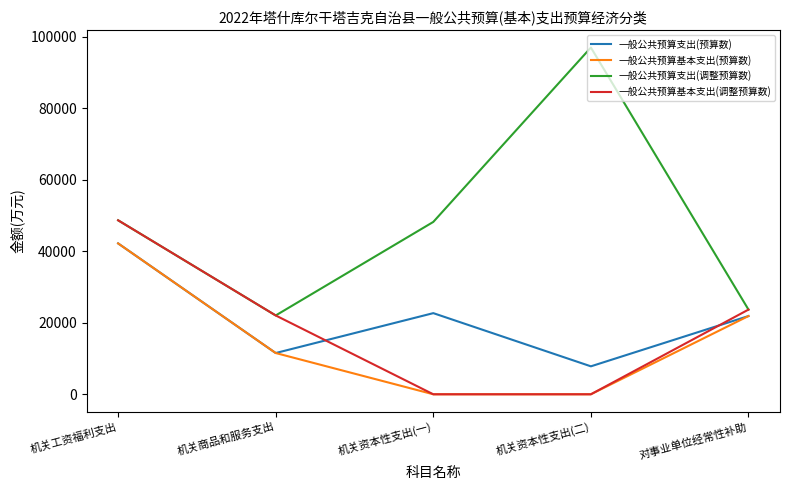

Where do 一般公共预算支出(预算数) and 一般公共预算基本支出(调整预算数) first cross each other?

机关商品和服务支出 and 机关资本性支出(一)